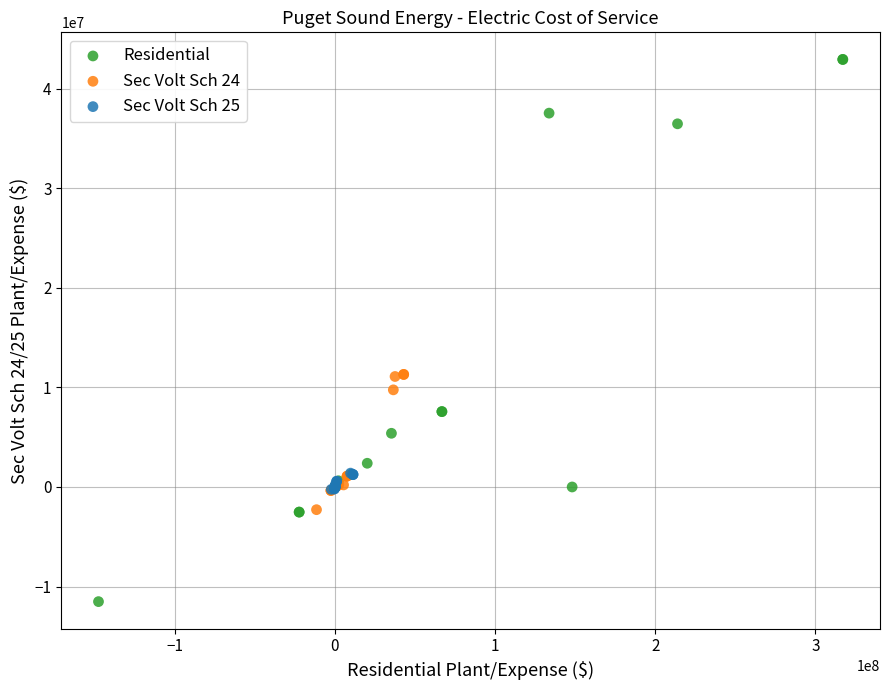

Which series has the widest spread of Y values?

Residential